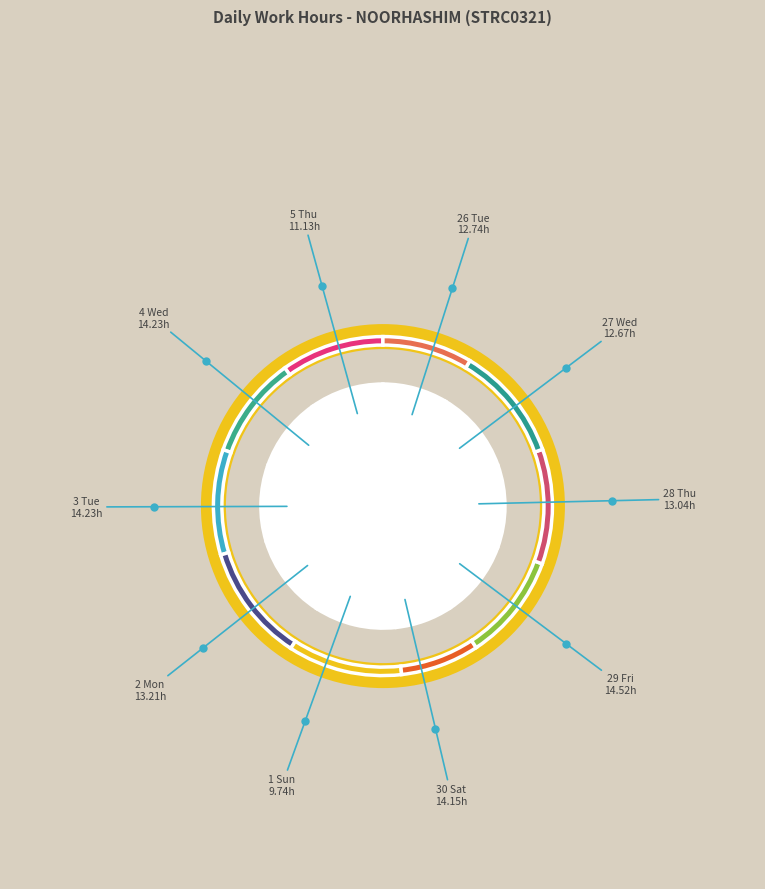

True or false: 28 Thu accounts for 10% of the total.

True